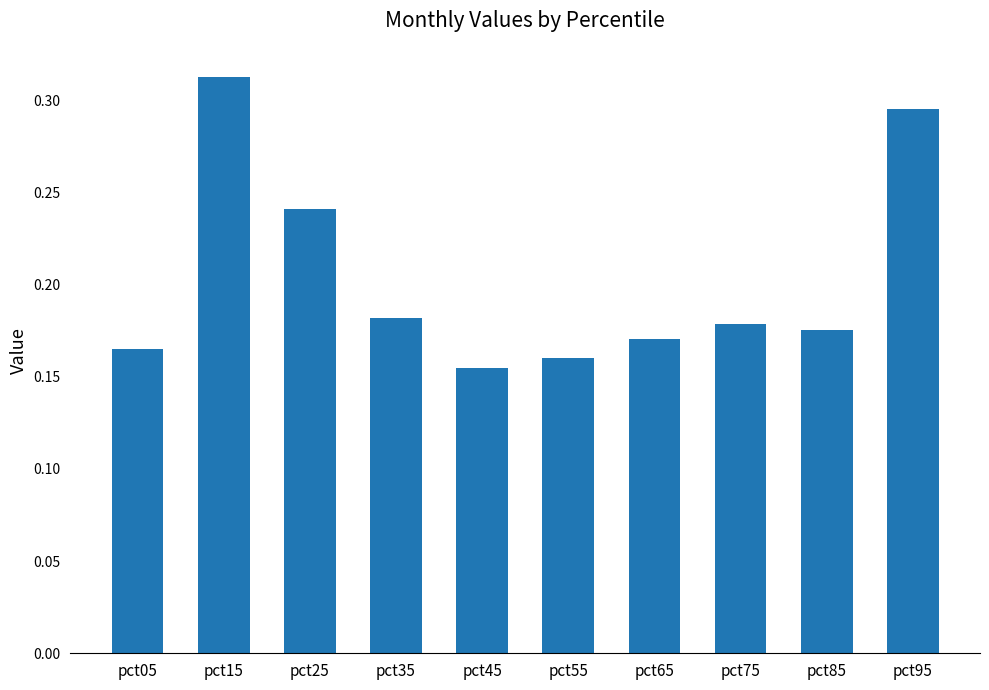

Rank the categories by value from highest to lowest.

pct15, pct95, pct25, pct35, pct75, pct85, pct65, pct05, pct55, pct45